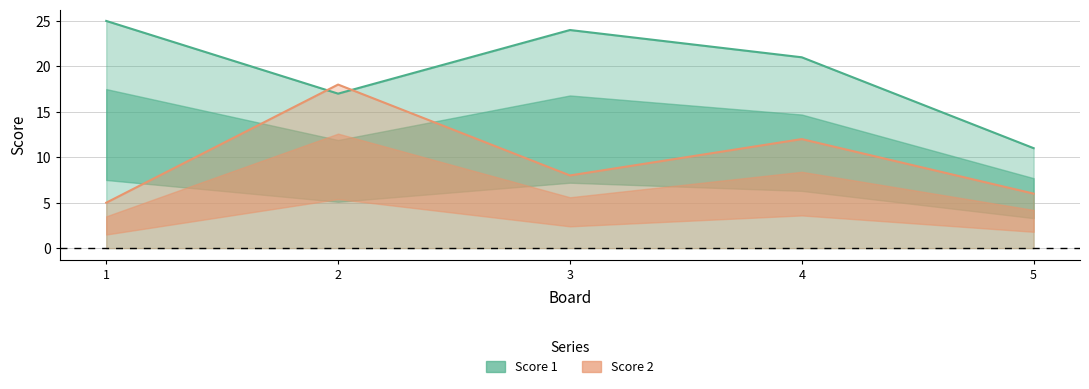

The Score 1 series shows 40 at 3. True or false?

False